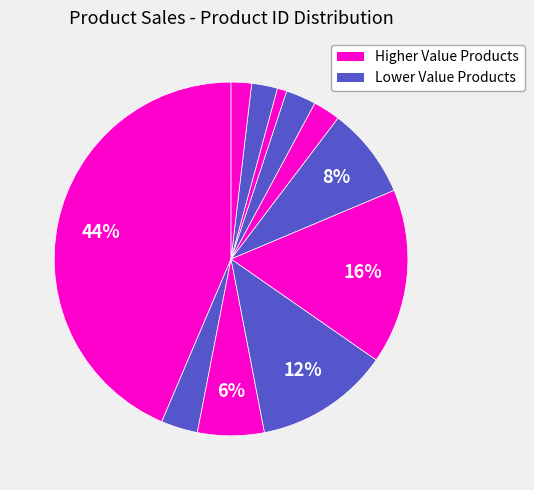

Does any single category account for the majority?

No